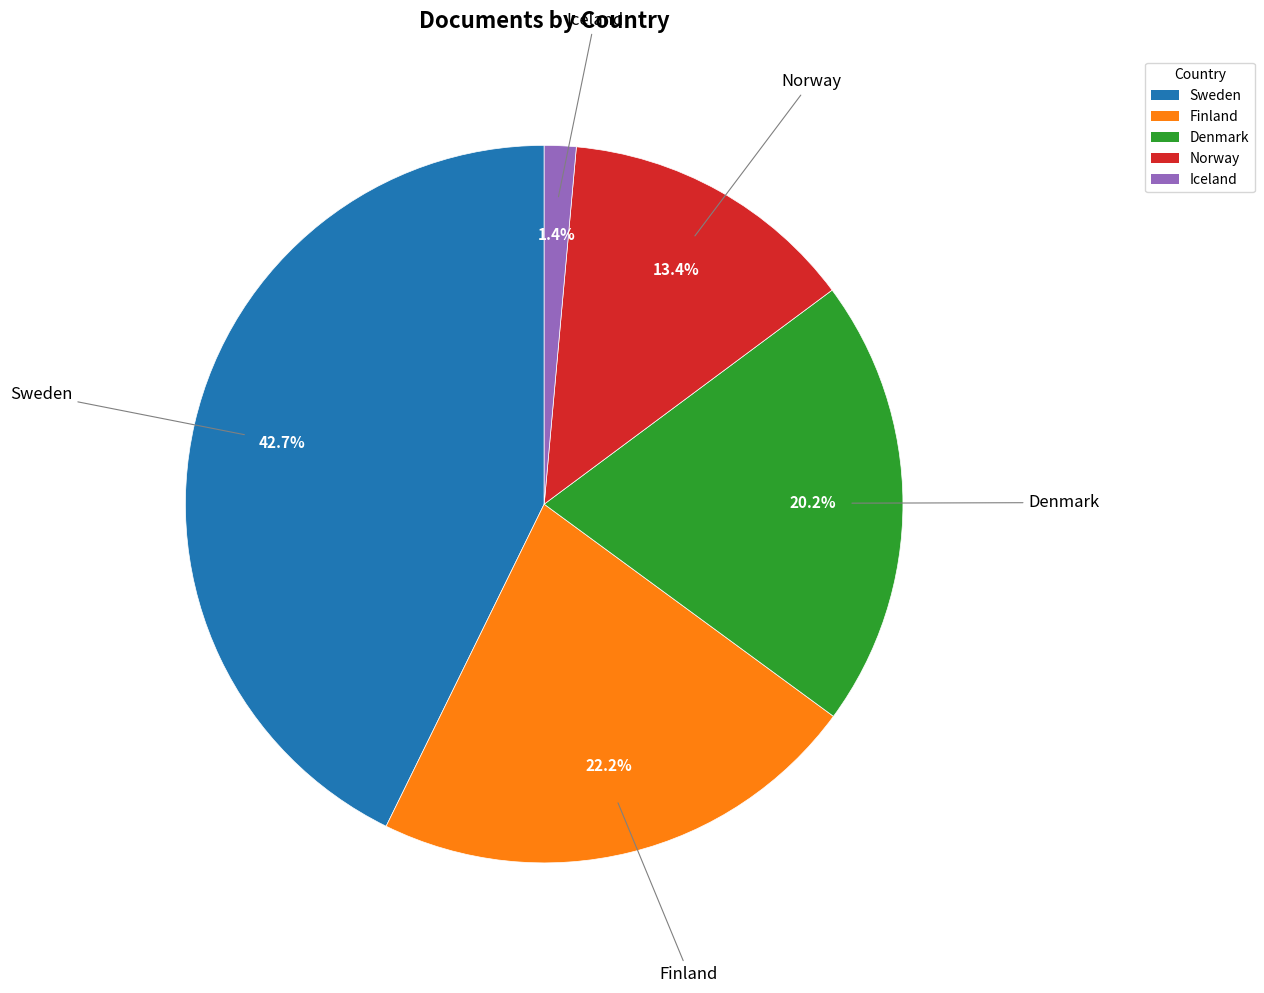

What is the ratio of the value at Denmark to the value at Norway?

1.5